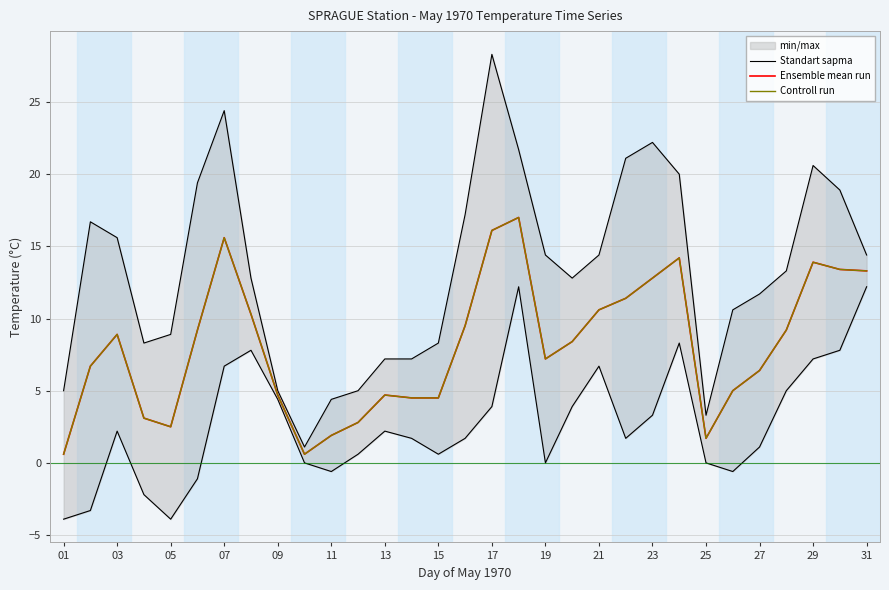

How many data points in Ensemble mean run are less than 8?

15